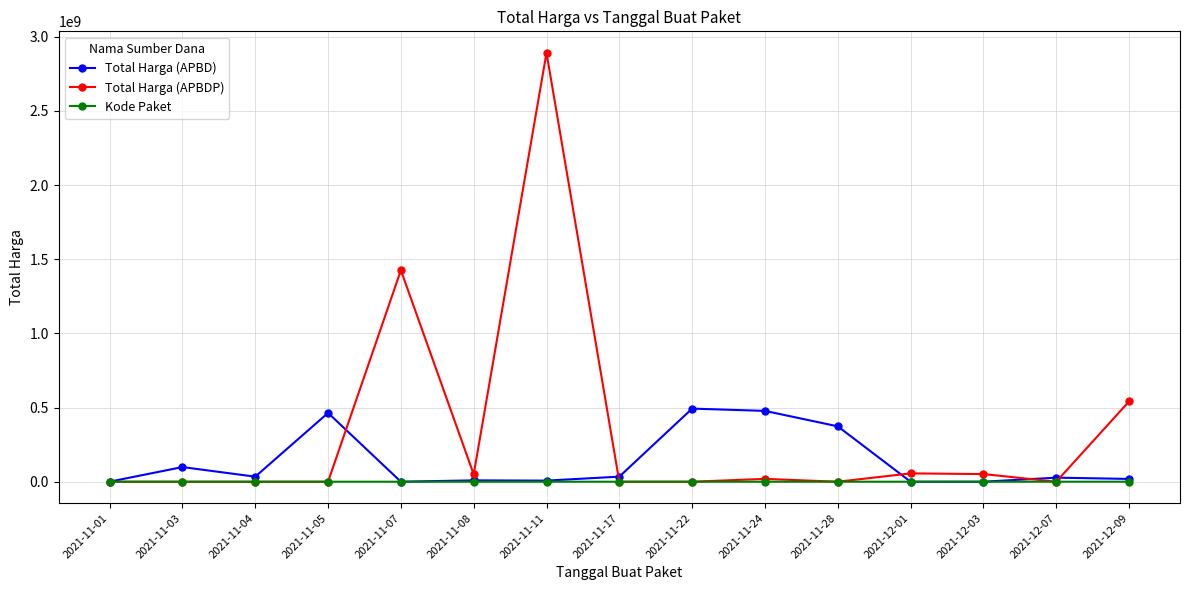

True or false: Total Harga (APBDP) has more than 2 interior local peaks.

True